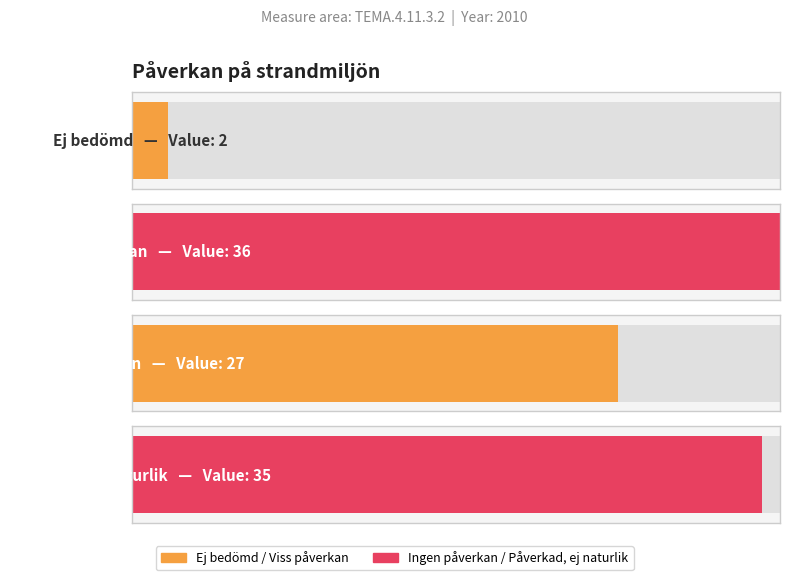

What is the difference between the values at Påverkad, ej naturlik and Ej bedömd?

33